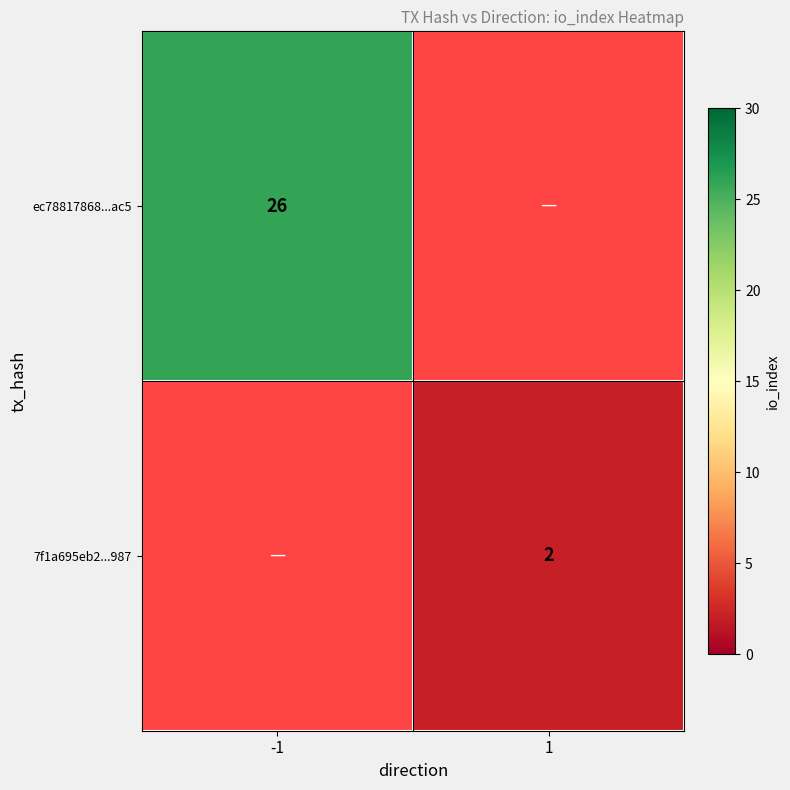

The 7f1a695eb2...987 series shows 3 at 1. True or false?

False